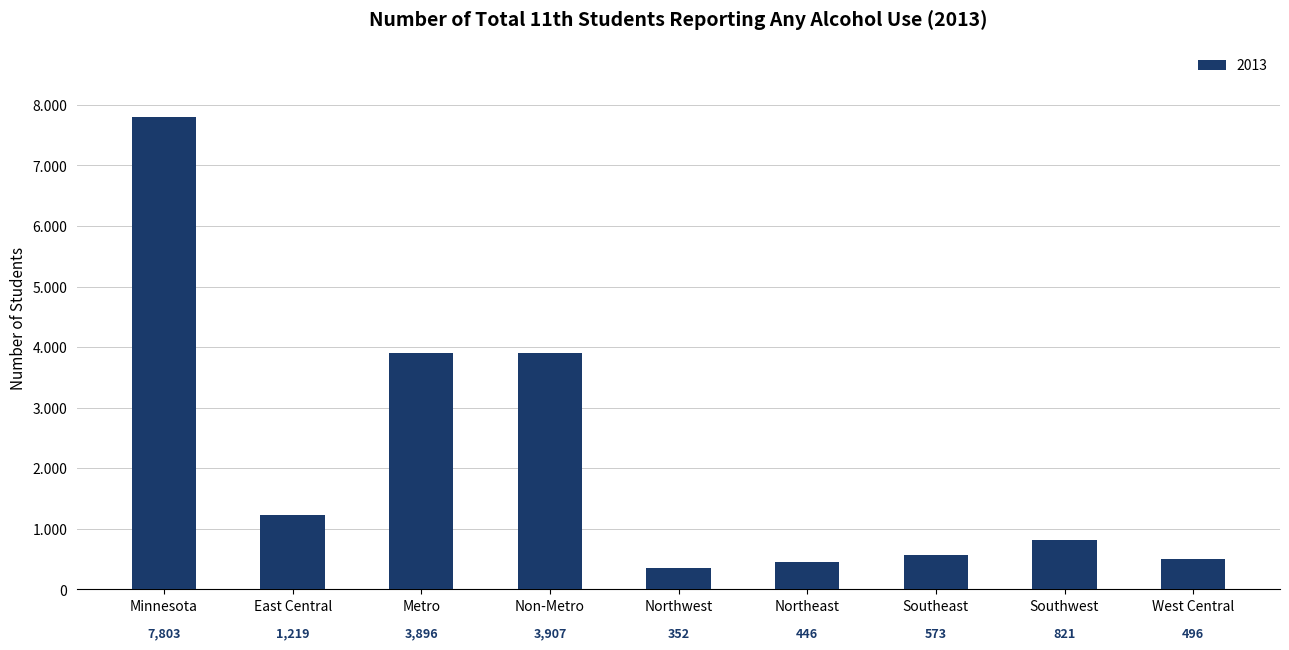

Where is the data nearest to the value 4077?

Non-Metro